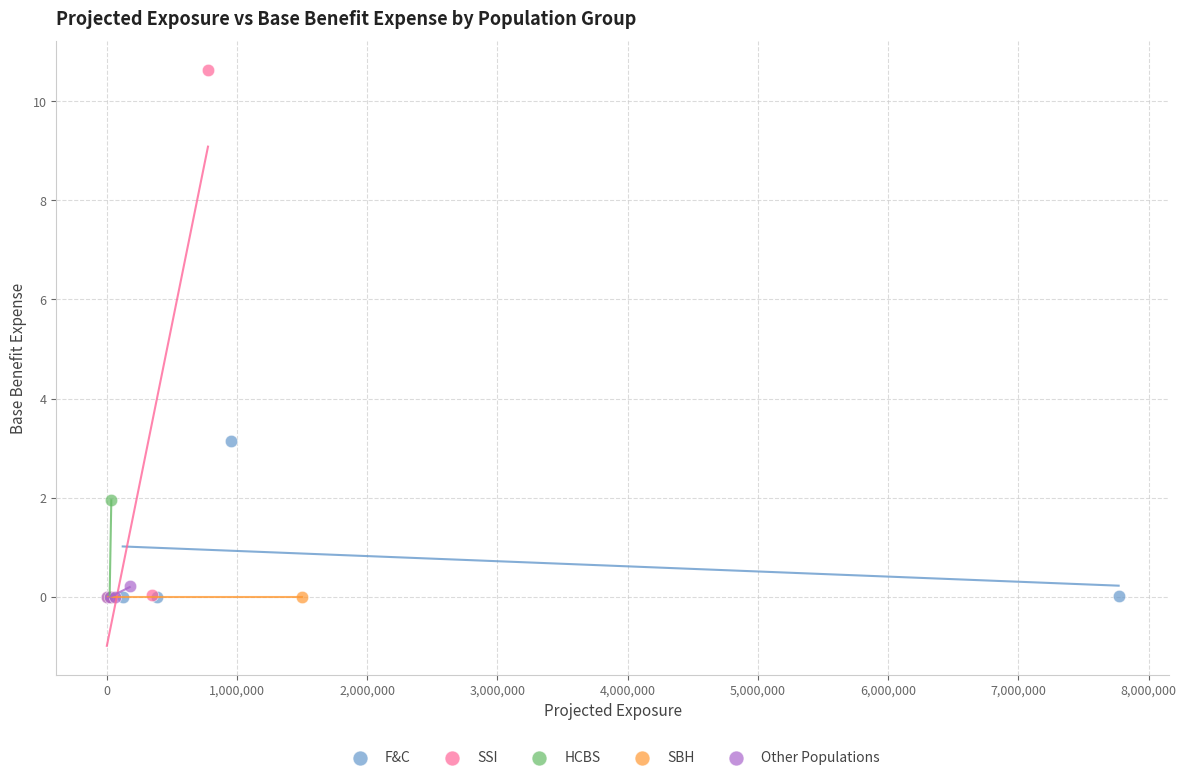

What are all the series names shown in the legend?

F&C, SSI, HCBS, SBH, Other Populations